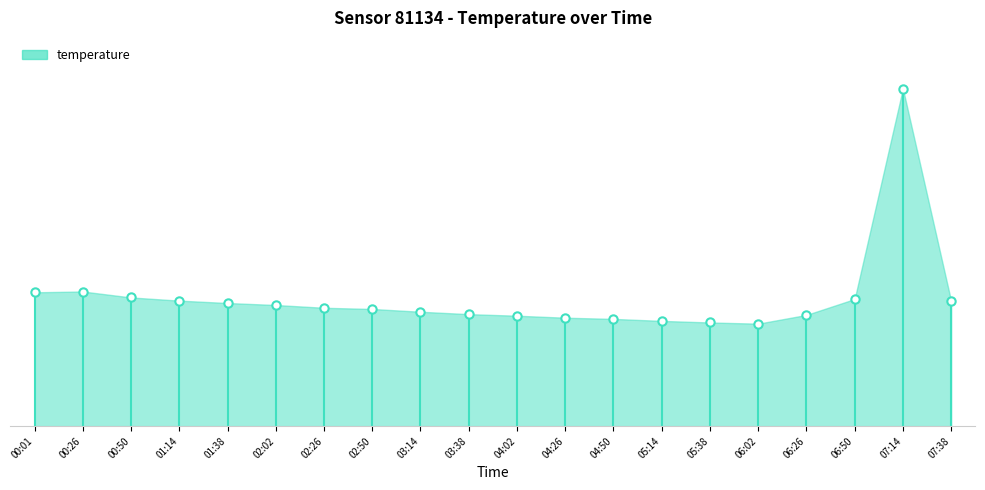

What is the change in value from 00:26 to 03:14?

-0.5